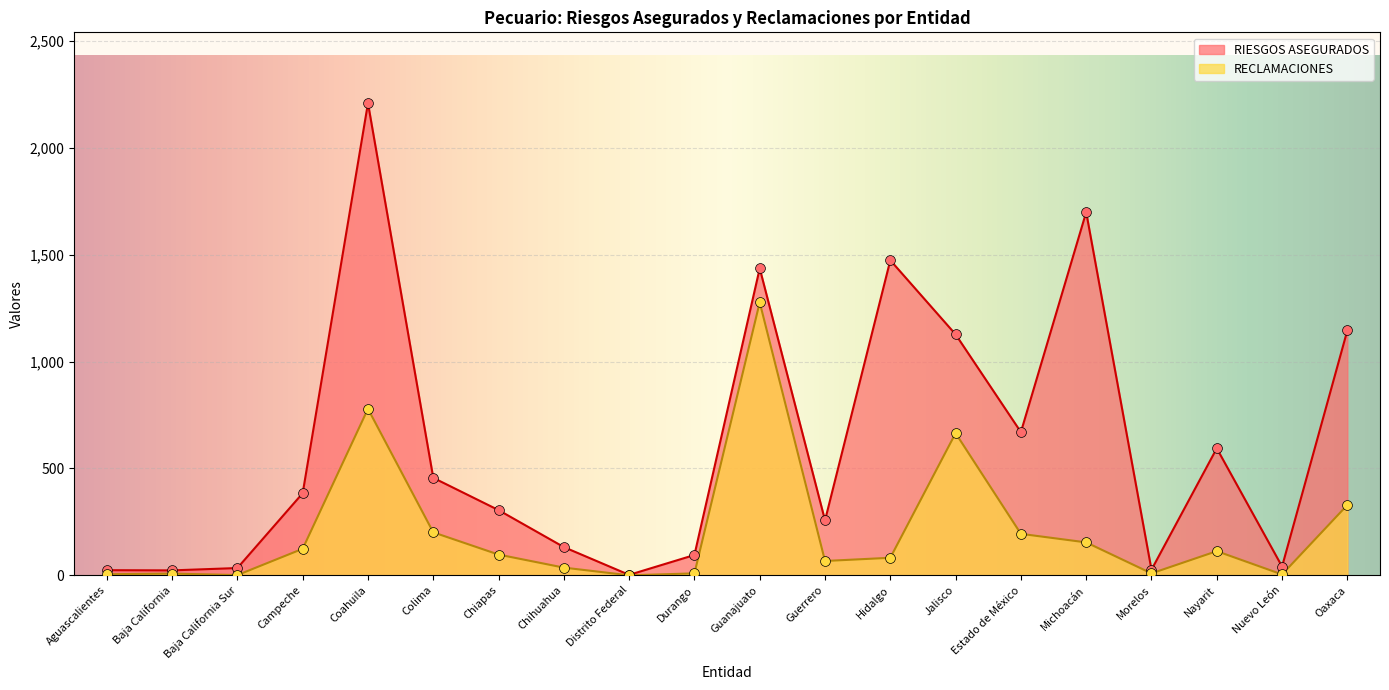

Which series has the largest total across all categories?

RIESGOS ASEGURADOS